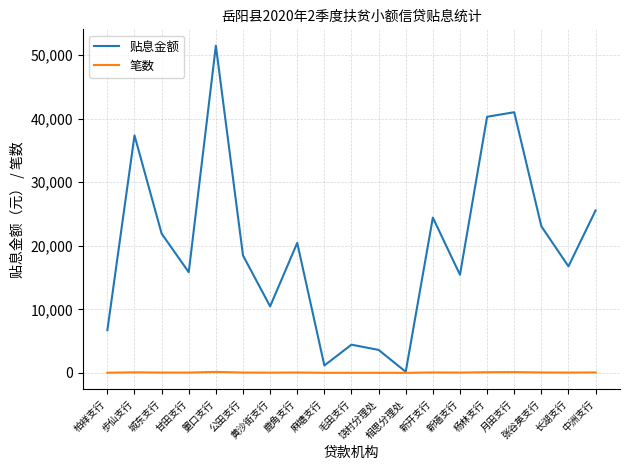

Is the value of 笔数 at 张谷英支行 greater than the value of 贴息金额 at 城东支行?

No